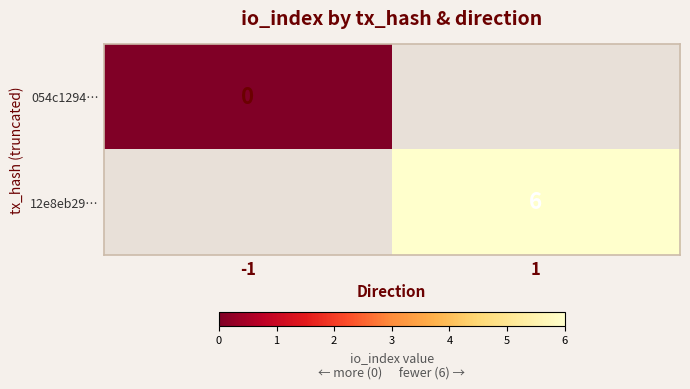

Is the value of 12e8eb29… at 1 greater than the value of 054c1294… at -1?

Yes